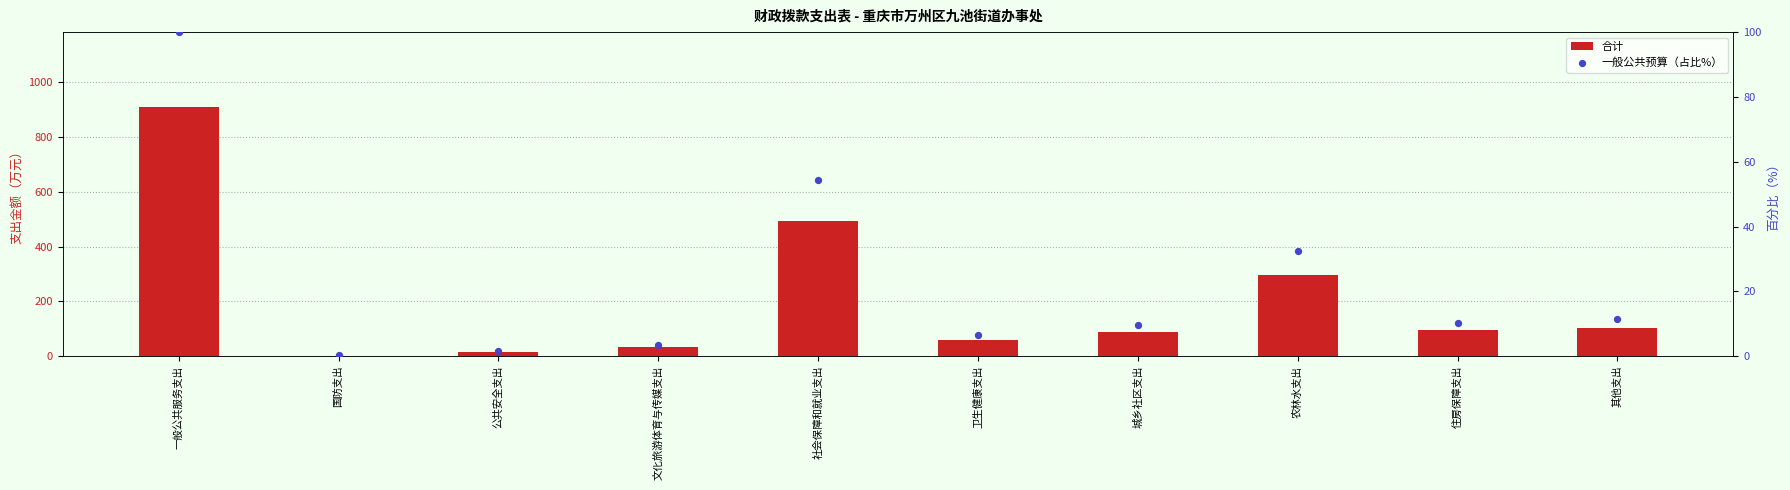

Is the value of 合计 at 文化旅游体育与传媒支出 greater than the value of 一般公共预算（占比%） at 文化旅游体育与传媒支出?

Yes